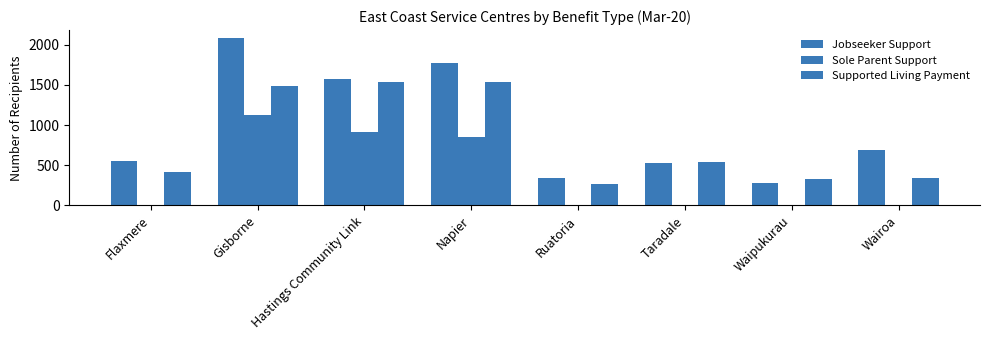

At which label does Supported Living Payment first exceed 541?

Gisborne